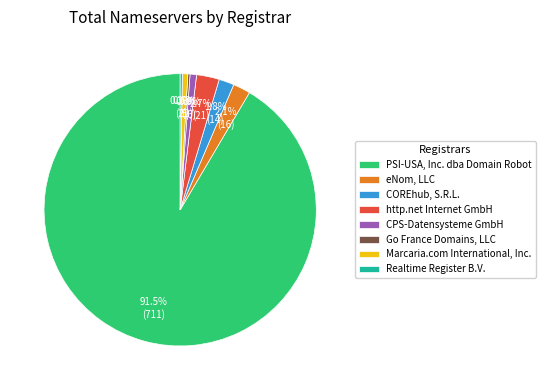

To the nearest percent, what is the combined percentage of PSI-USA, Inc. dba Domain Robot and http.net Internet GmbH?

94%